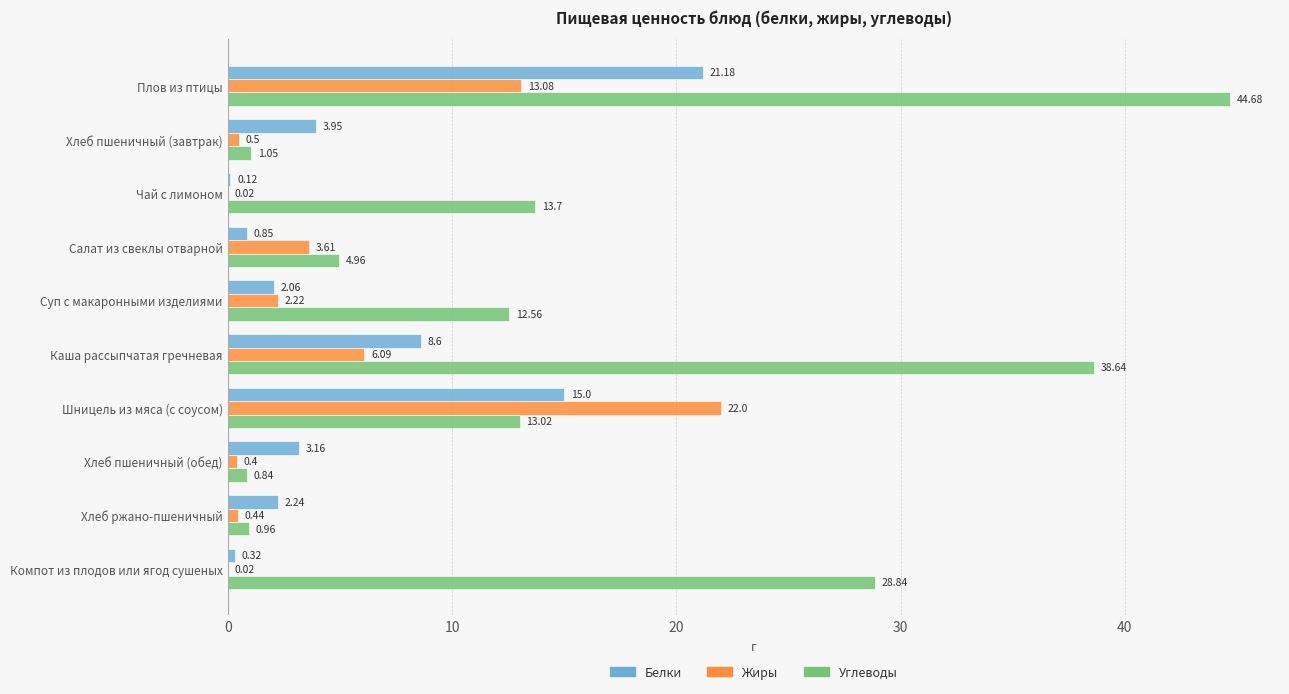

Which series changed the most between Хлеб пшеничный (завтрак) and Хлеб ржано-пшеничный?

Белки